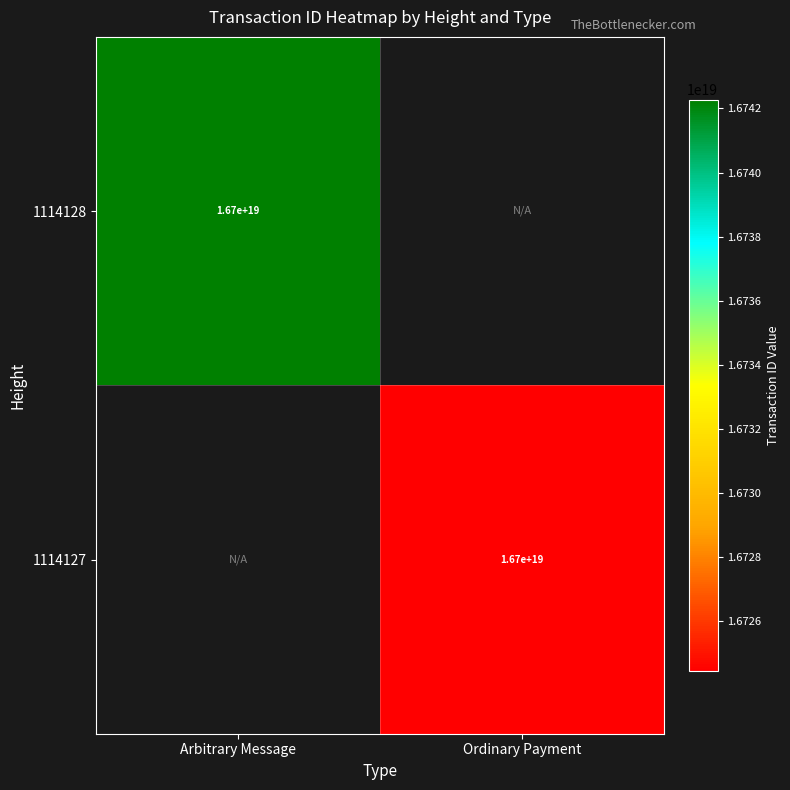

Is it true that 1114127 equals 8115822841150287872 at Ordinary Payment?

False